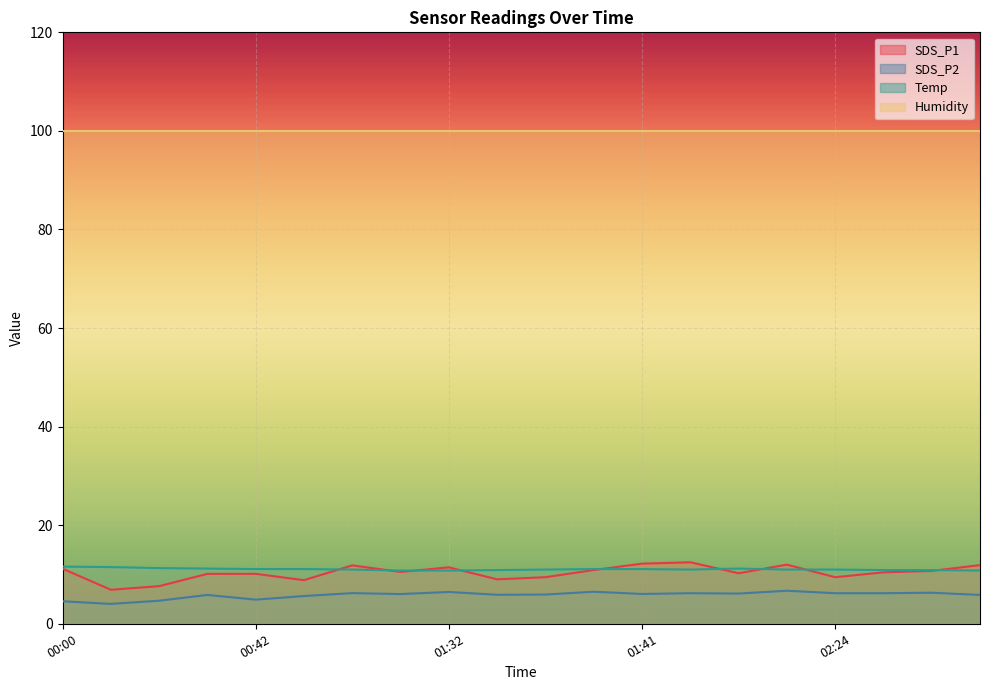

What is the difference between the maximum and second lowest values in the Temp series?

0.8